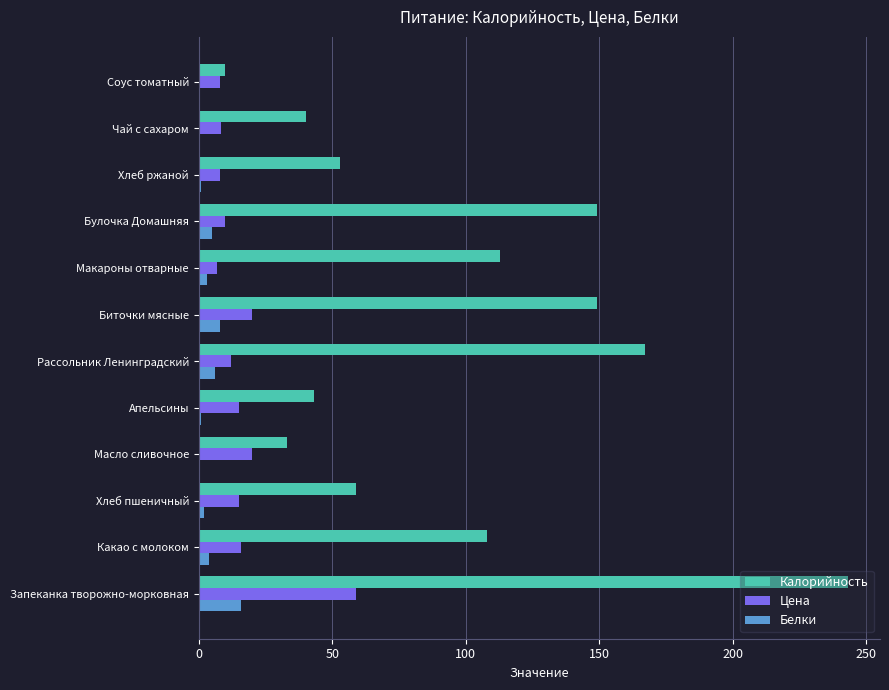

At which label does Цена reach its peak?

Запеканка творожно-морковная